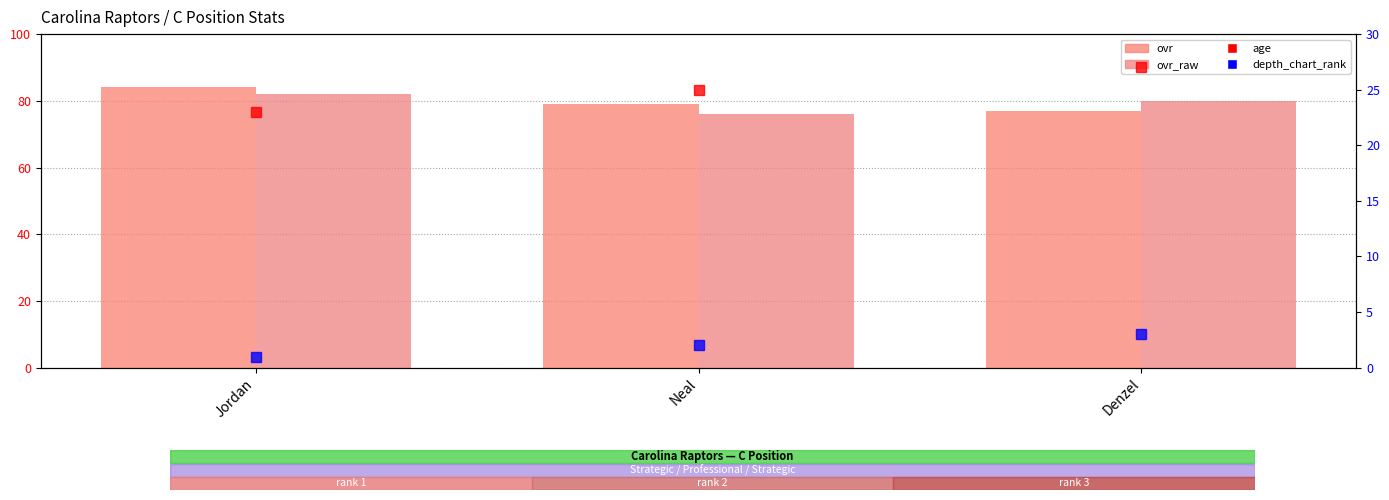

Are the bars horizontal?

No